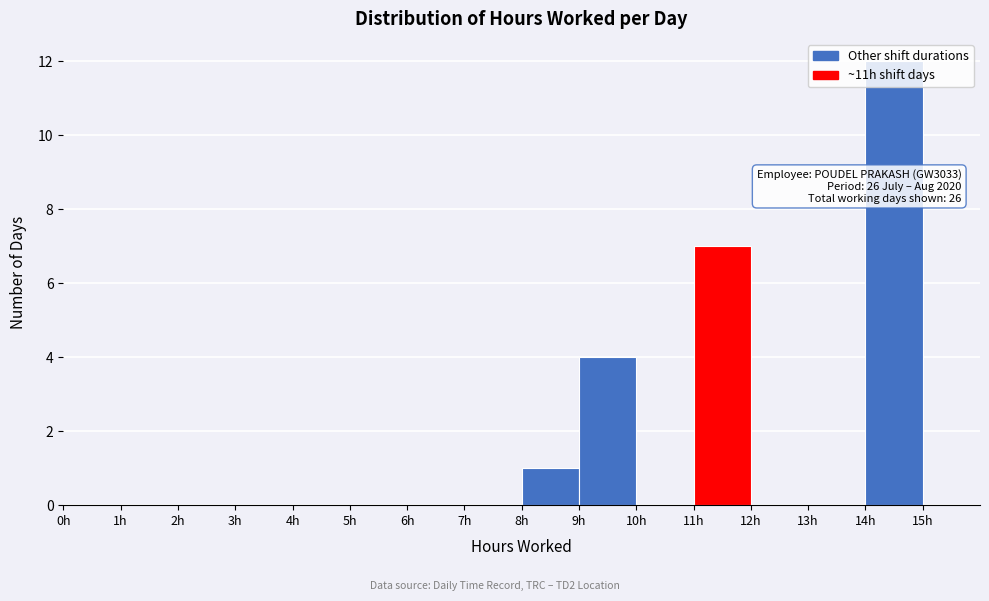

Which range on the x-axis has the tallest bar?

14 to 15